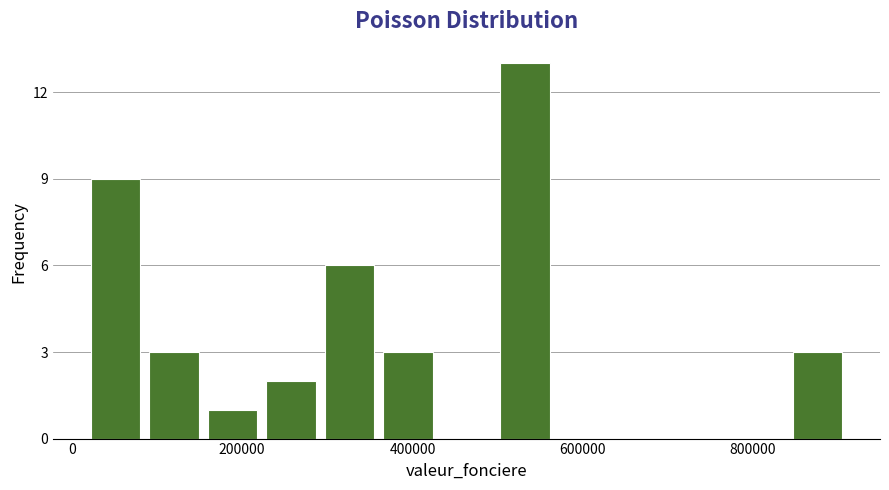

Around what value on the x-axis is the tallest bar? Give the approximate position of its centre, as read against the axis.

540000